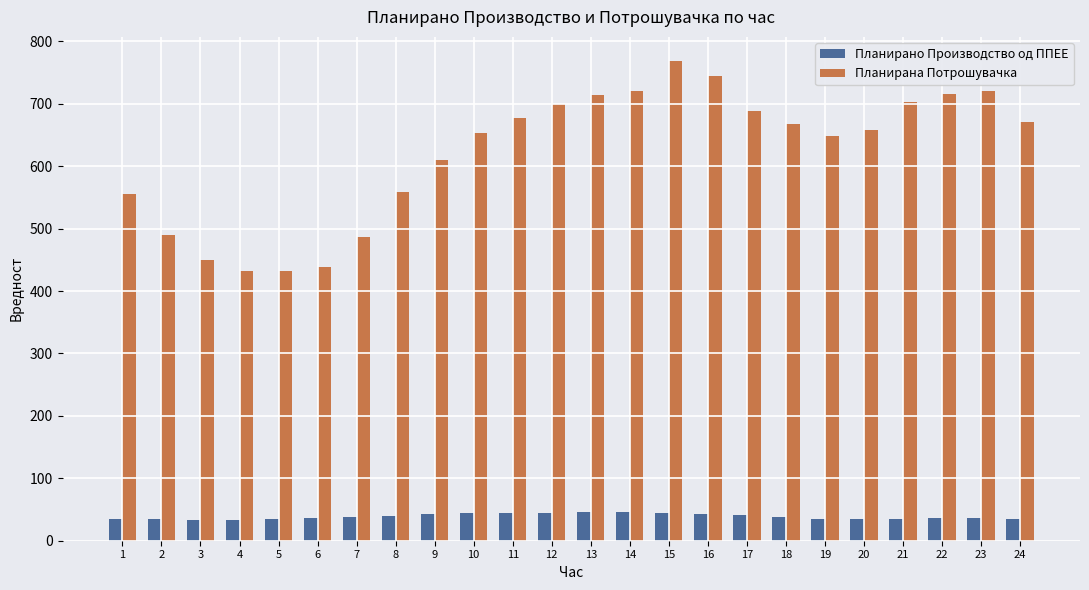

How many data points does each series have?

24